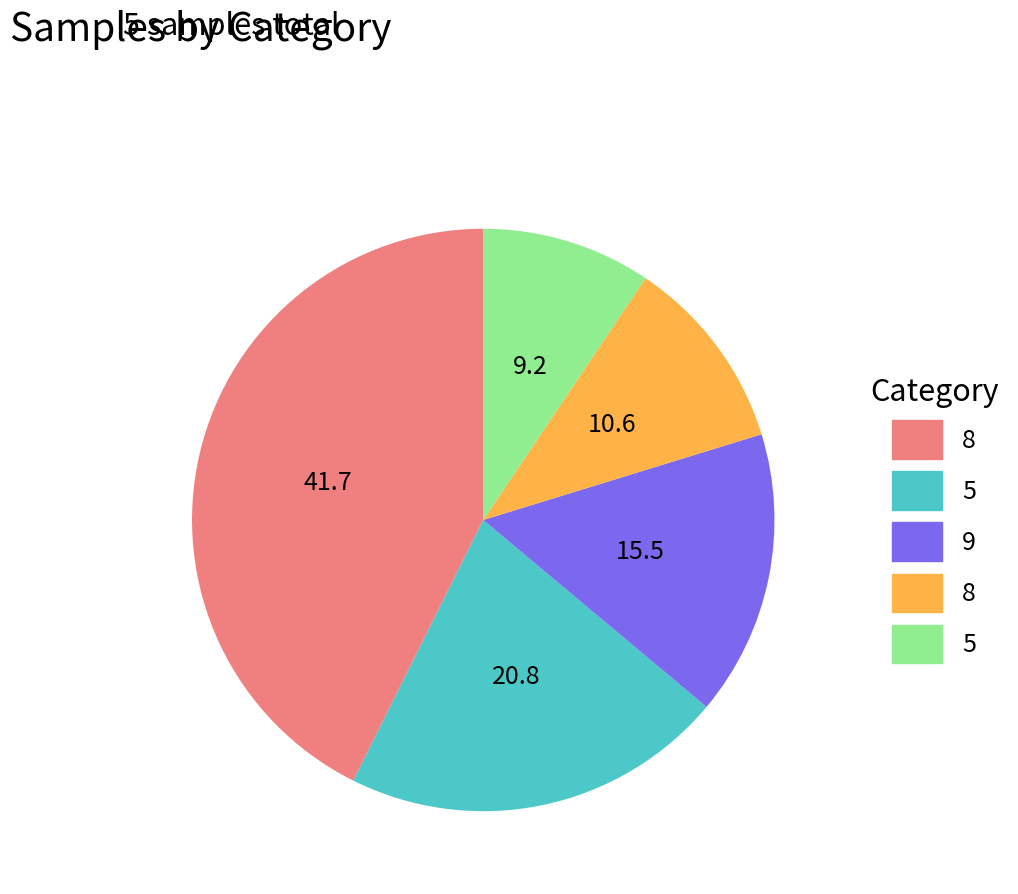

Is there any slice that represents more than half of the pie?

No